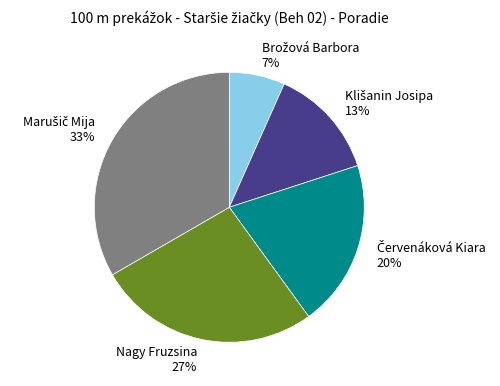

Does any single category account for the majority?

No